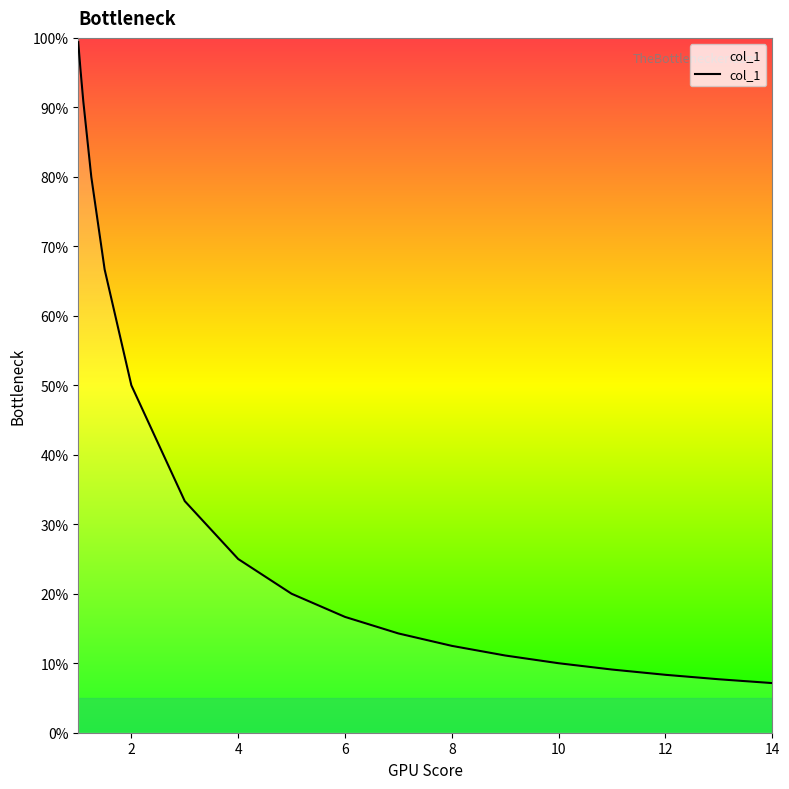

What is the difference between the maximum and minimum values?

0.9